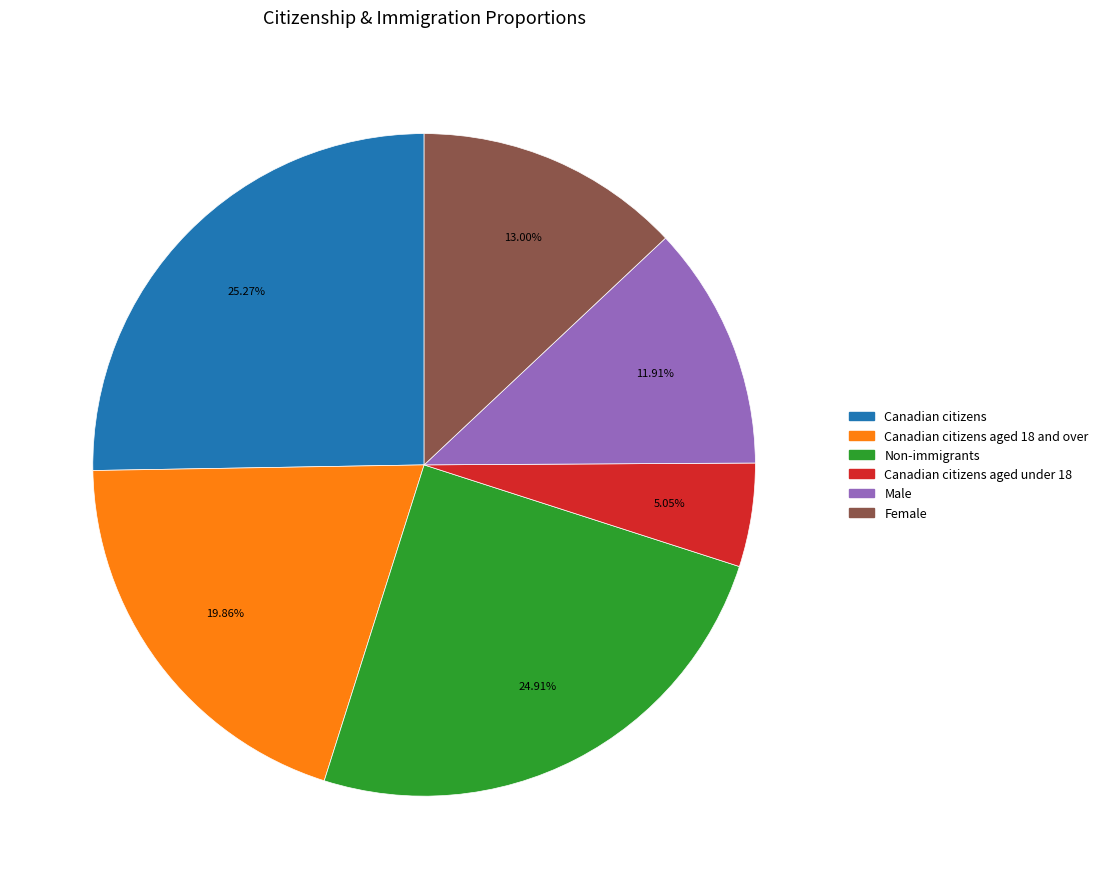

Is there any slice that represents more than half of the pie?

No